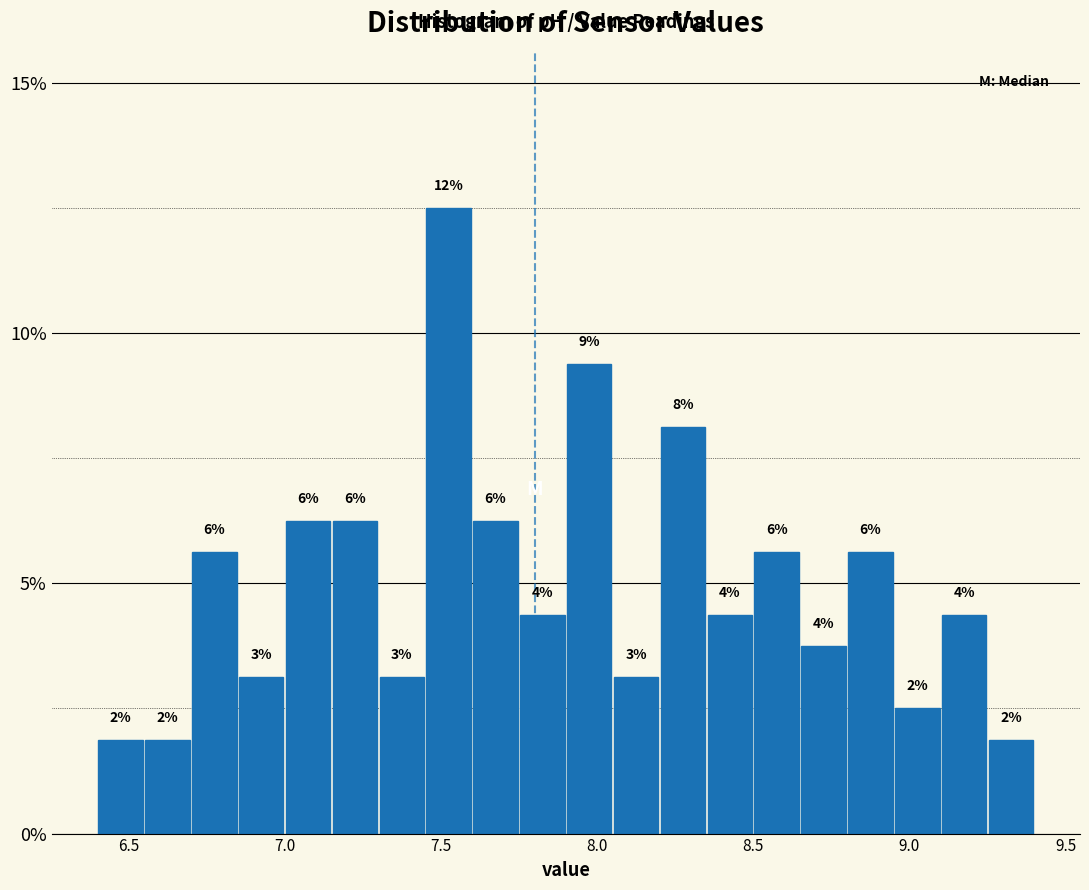

Read against the x-axis, roughly where is the centre of the tallest bar?

7.55